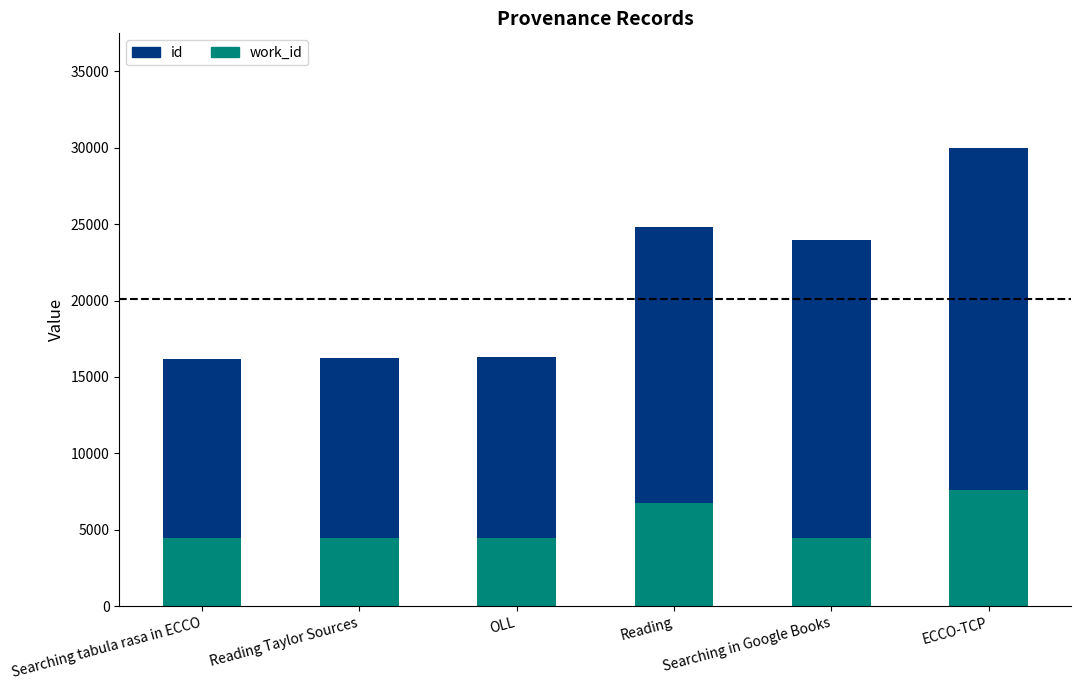

What is the total value across all series at Reading Taylor Sources?

16249